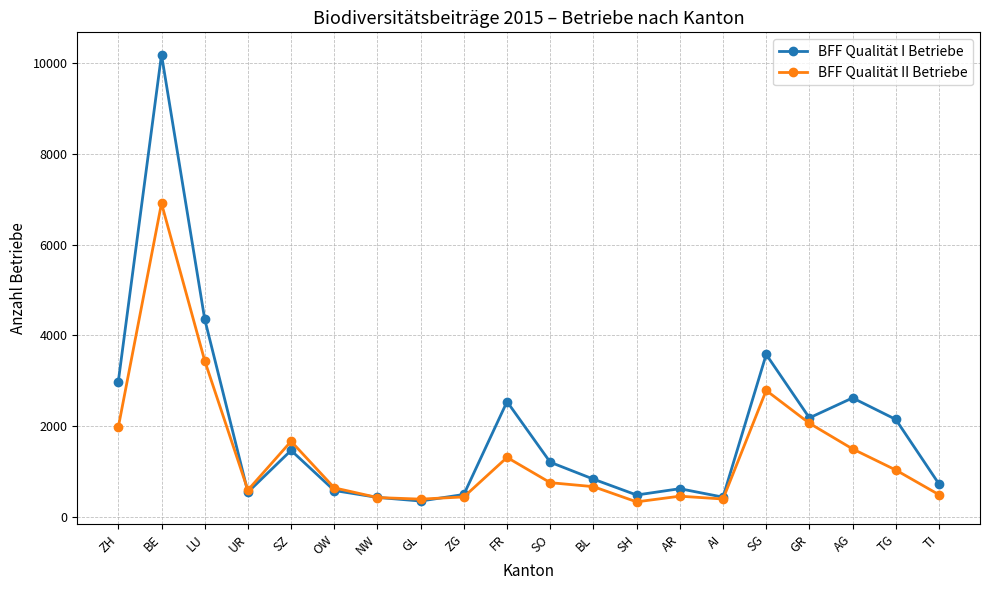

Which series has the largest total across all categories?

BFF Qualität I Betriebe